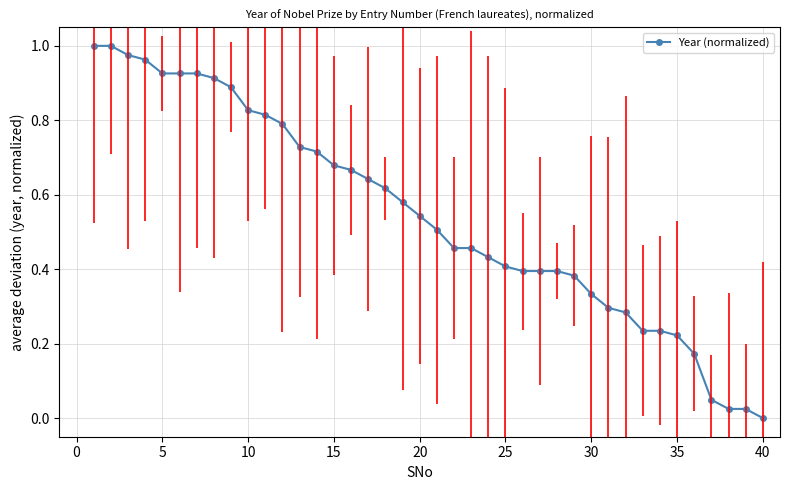

Count the number of values greater than 0.

39